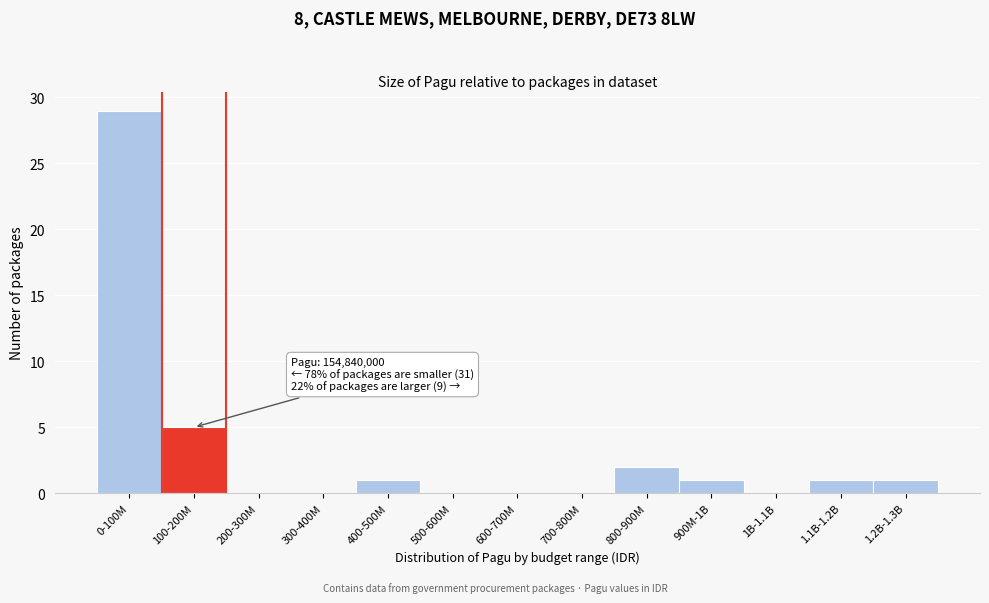

Reading left to right, transcribe all the data shown in this chart.

0-100M=29	100-200M=5	200-300M=0	300-400M=0	400-500M=1	500-600M=0	600-700M=0	700-800M=0	800-900M=2	900M-1B=1	1B-1.1B=0	1.1B-1.2B=1	1.2B-1.3B=1